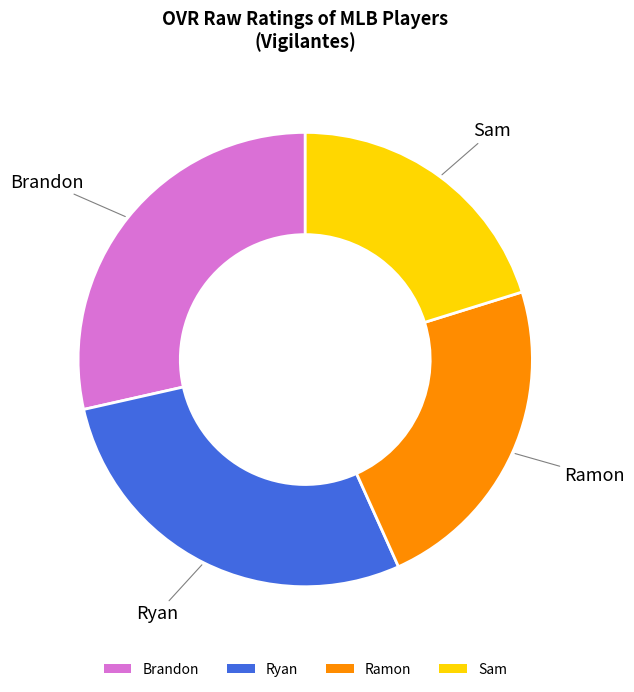

Which slice is the smallest?

Sam